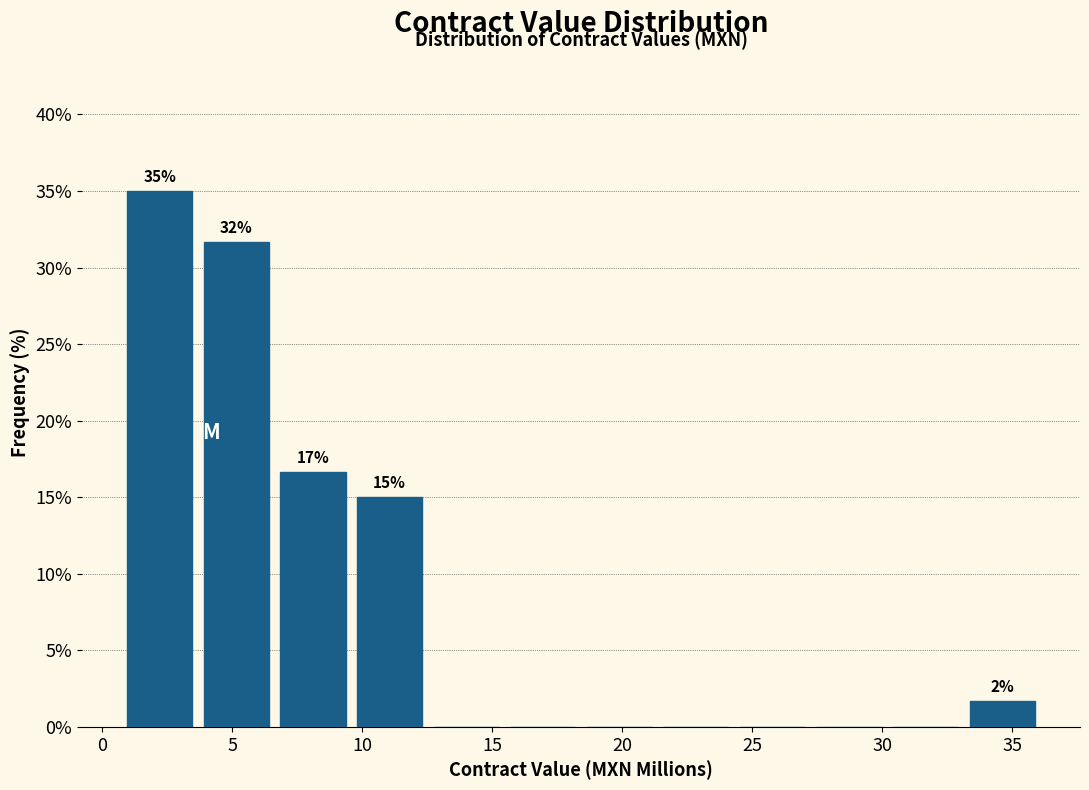

Which range on the x-axis has the tallest bar?

0.5 to 3.5